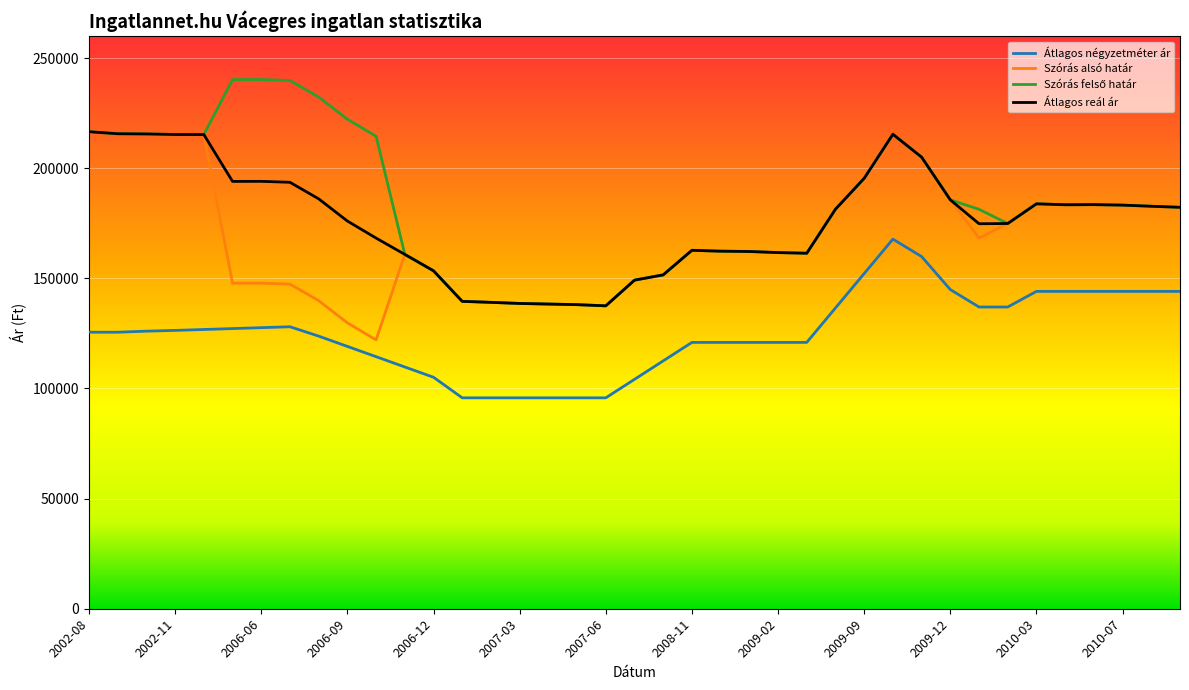

What is the maximum value for Átlagos reál ár?

216559